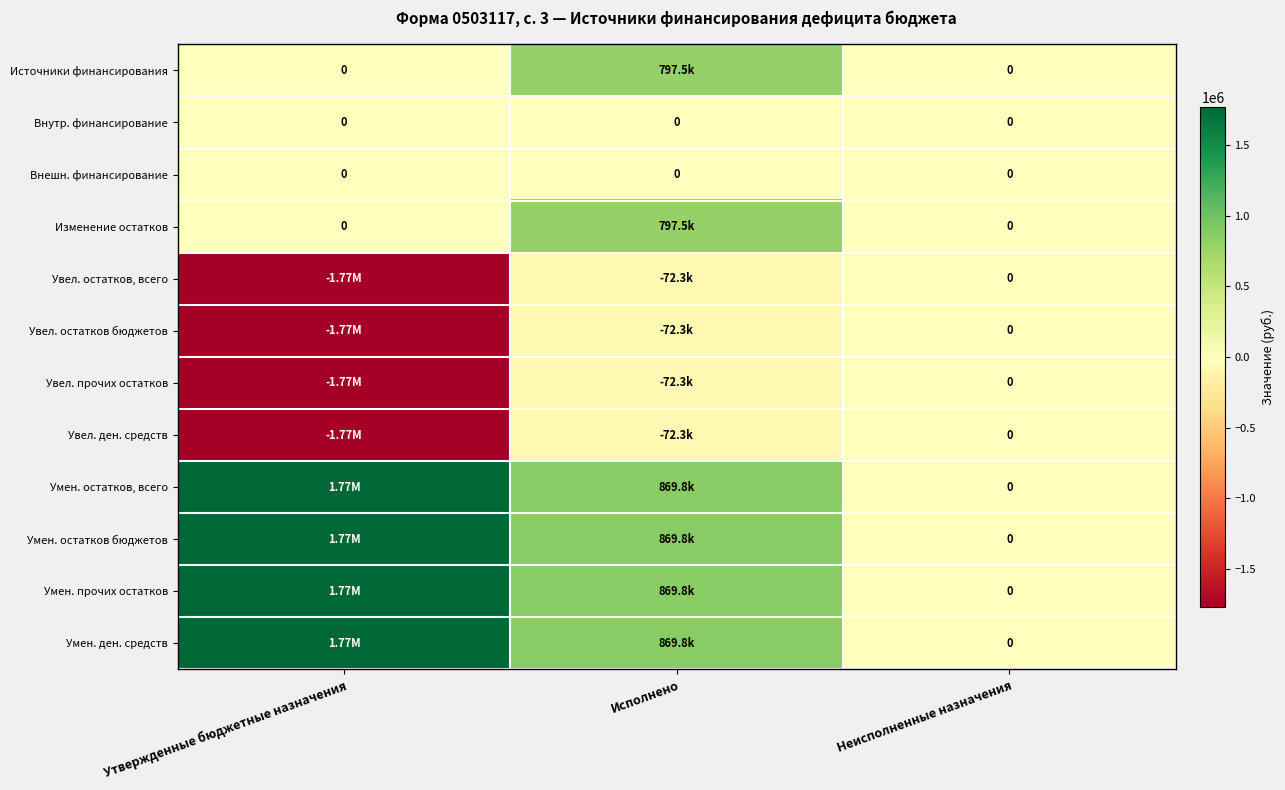

Count the number of data series in this chart.

12